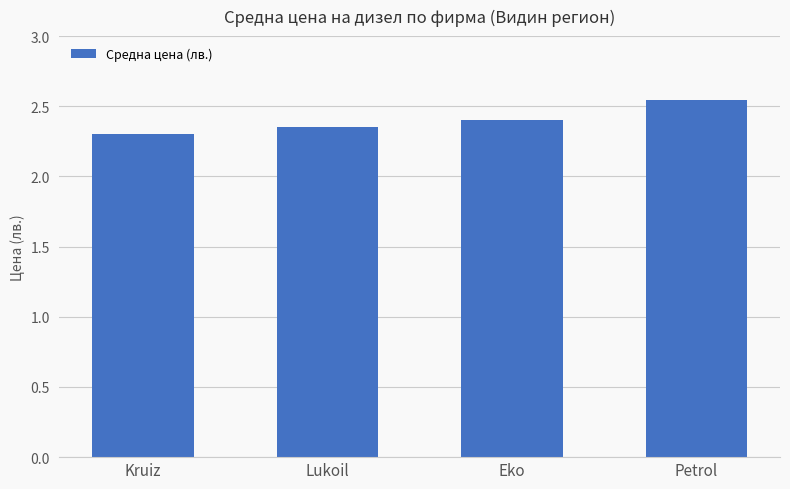

Rank the categories by value from lowest to highest.

Kruiz, Lukoil, Eko, Petrol